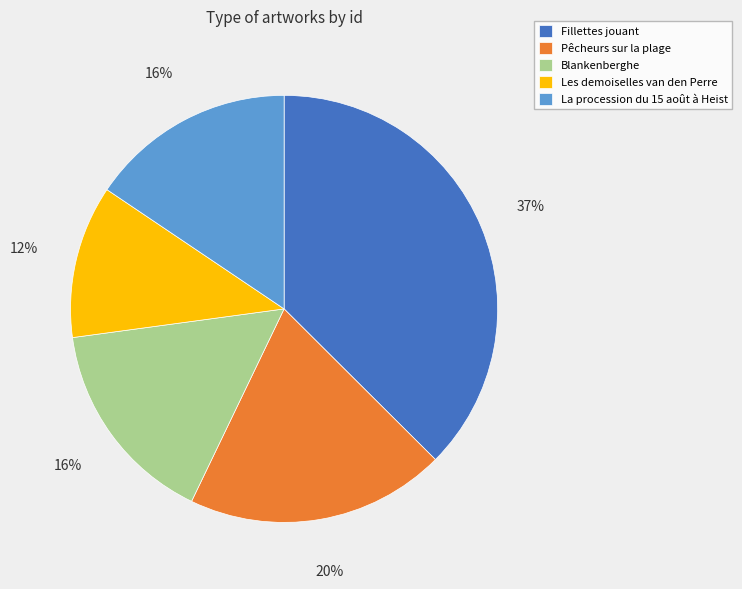

Which has a higher value, Pêcheurs sur la plage or Les demoiselles van den Perre?

Pêcheurs sur la plage